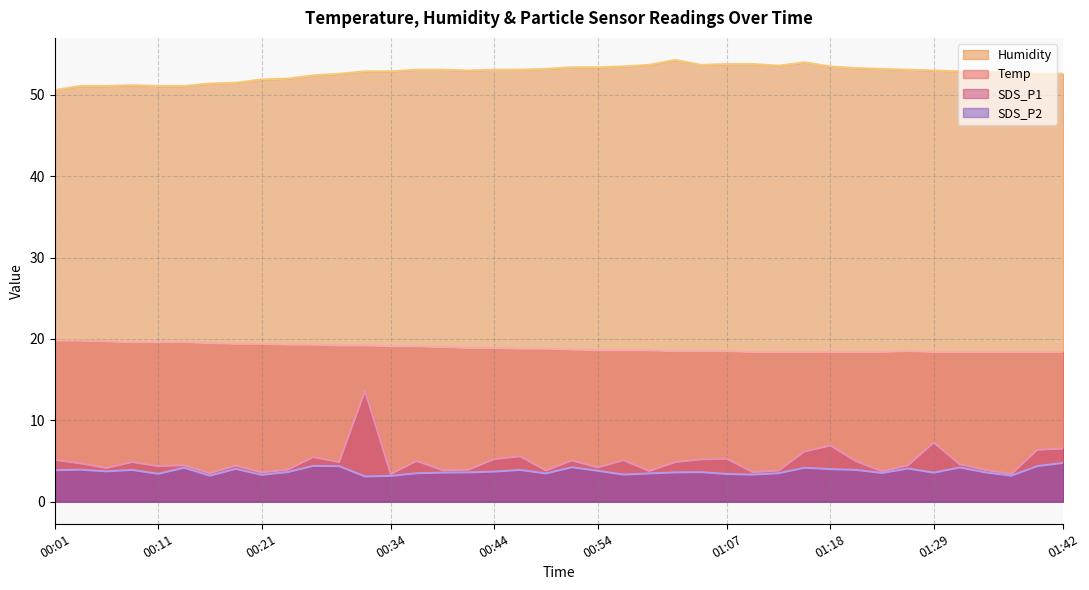

What is the value of the Temp point at the 15th from the left?

19.1